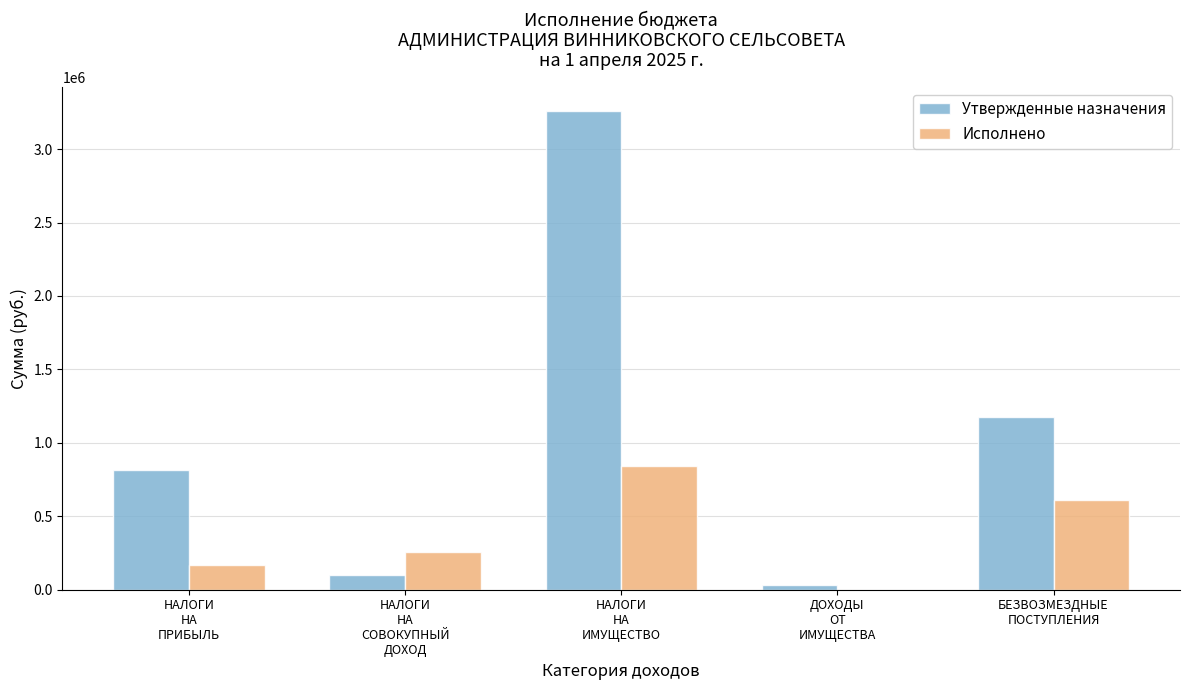

Which series has the largest total across all categories?

Утвержденные назначения